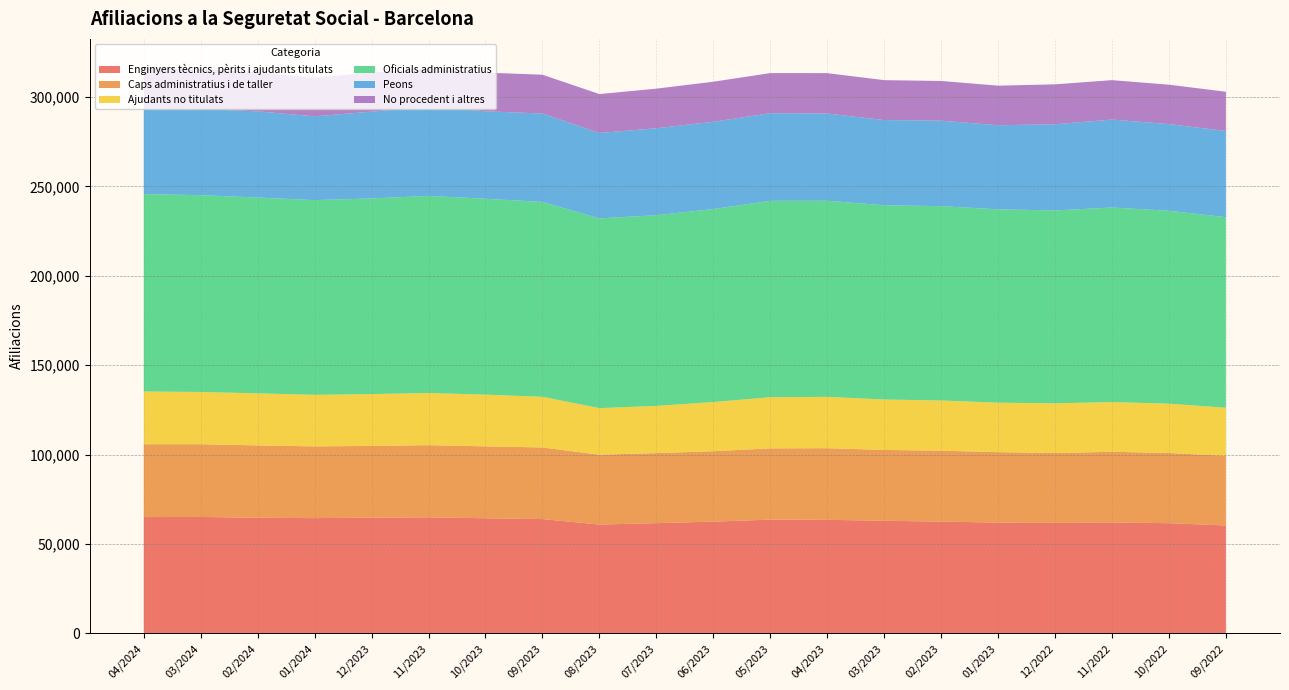

Reading left to right, list all the values displayed in this chart.

Enginyers tècnics, pèrits i ajudants titulats: 65070	65135	64680	64475	64750	64925	64400	63945	60890	61665	62530	63620	63535	63000	62545	61960	61820	62065	61650	60355
Caps administratius i de taller: 40735	40670	40470	40120	40110	40355	40215	40055	39055	39180	39355	39875	40050	39605	39640	39420	39045	39510	39255	38955
Ajudants no titulats: 29500	29215	29115	28830	28975	29175	28910	28330	26040	26395	27505	28605	28705	28210	28080	27660	27805	27820	27560	26905
Oficials administratius: 110355	110065	109520	108895	109415	110245	109550	108990	106115	106650	107930	109835	109690	108640	108690	108120	107885	108785	107905	106570
Peons: 48735	48200	48180	46860	48550	49730	48930	49420	47780	48610	48815	48990	48775	47625	47800	47015	48190	49180	48475	48205
No procedent i altres: 22260	22320	21925	21620	21810	21710	21630	21710	21745	22150	22395	22430	22575	22330	22200	22155	22325	22055	22030	21945